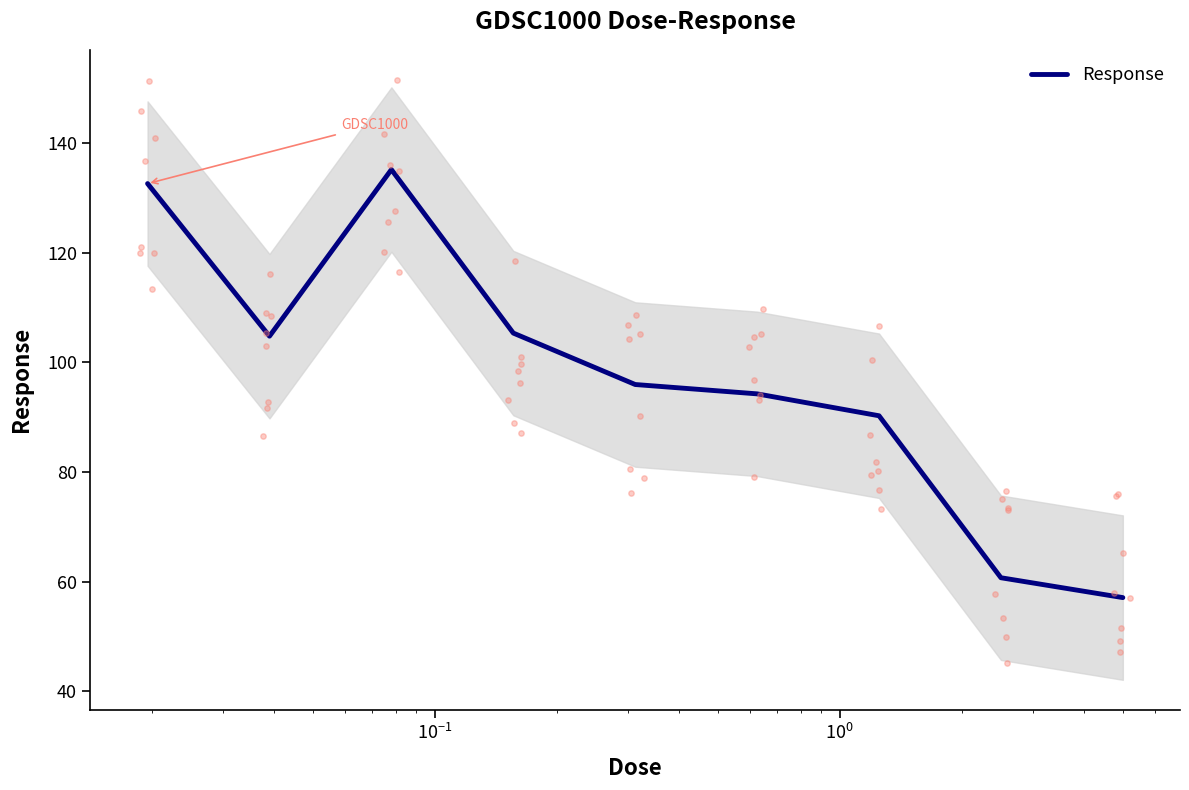

What is the minimum value for Response?

57.1